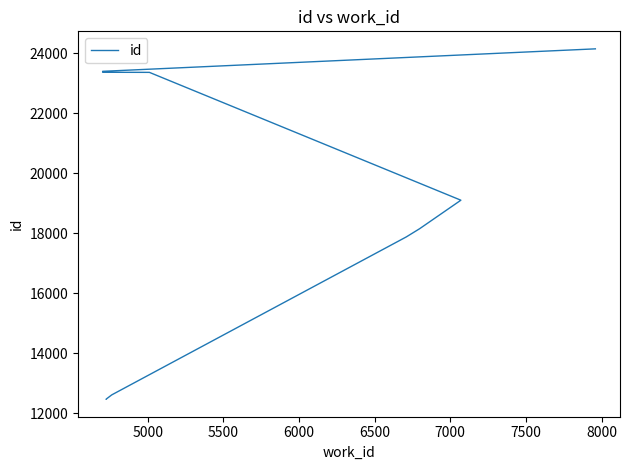

How many values are below 19095?

5